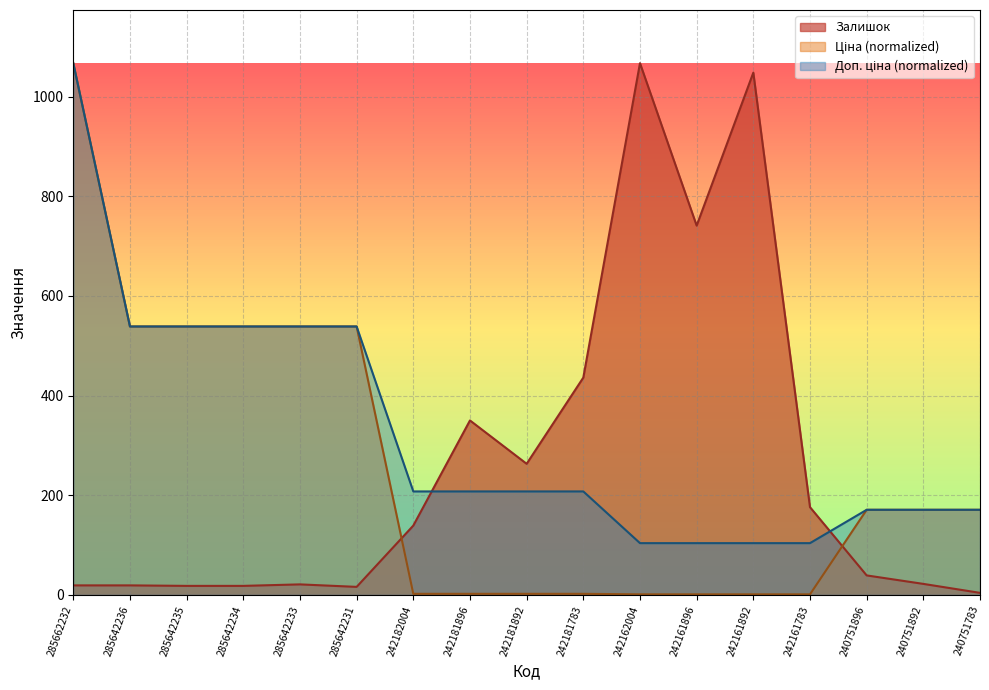

How many data points in Доп. ціна are above 207?

10